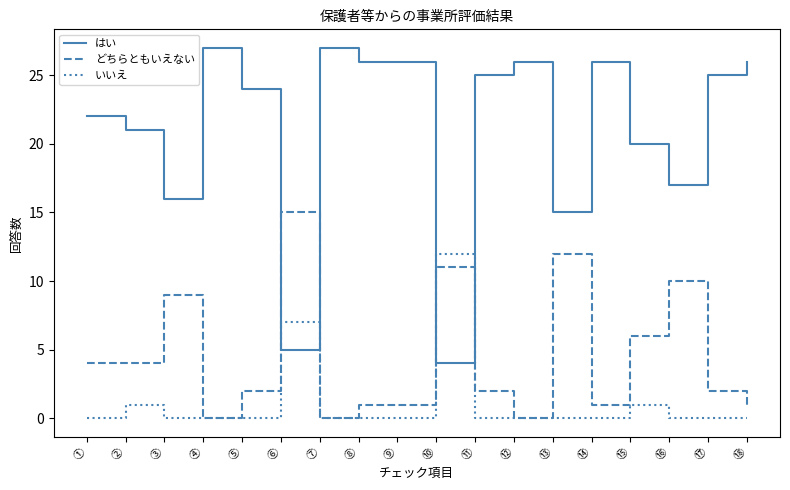

Is the value of どちらともいえない at ⑭ greater than the value of いいえ at ⑩?

No